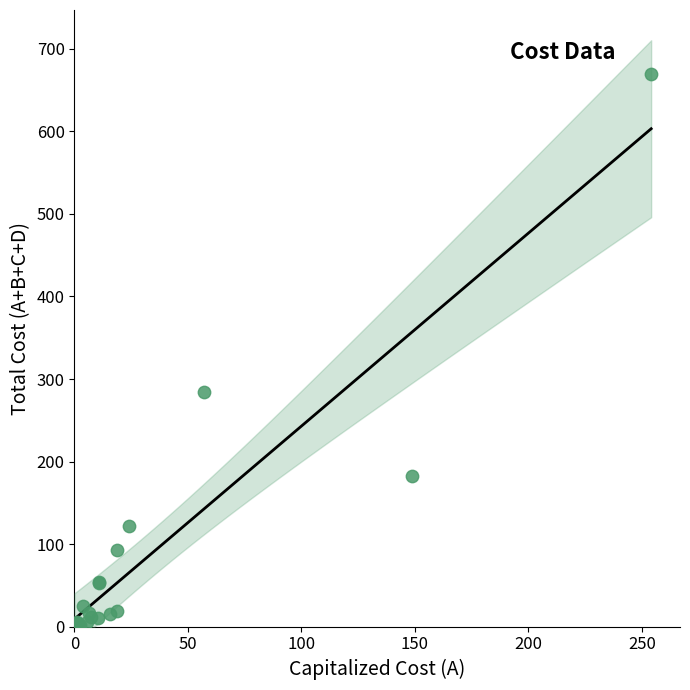

What Y value in the scatter plot is closest to 334?

284.8